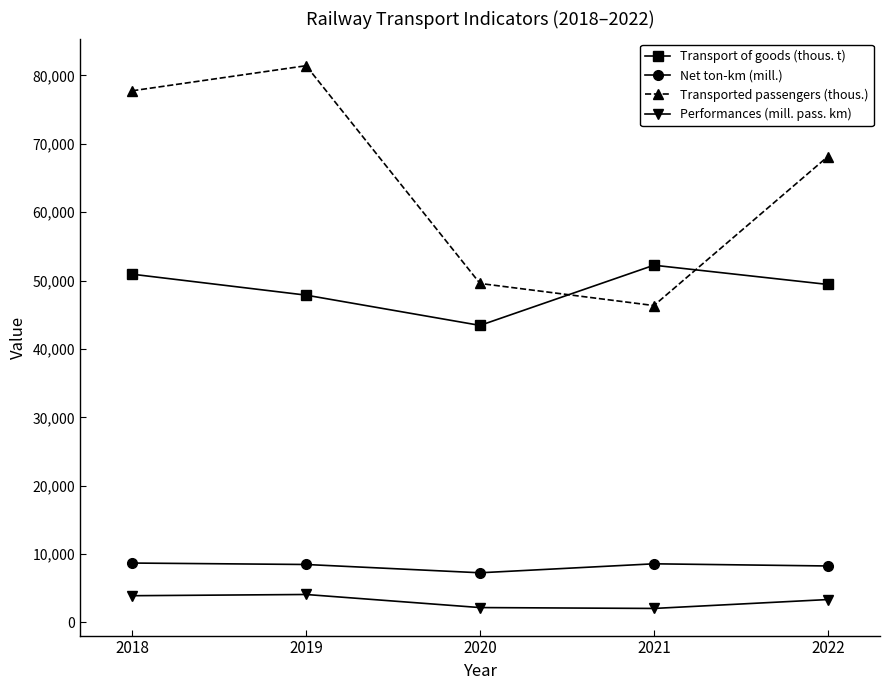

In Performances (mill. pass. km), how many points are lower than both neighbors (excluding endpoints)?

1